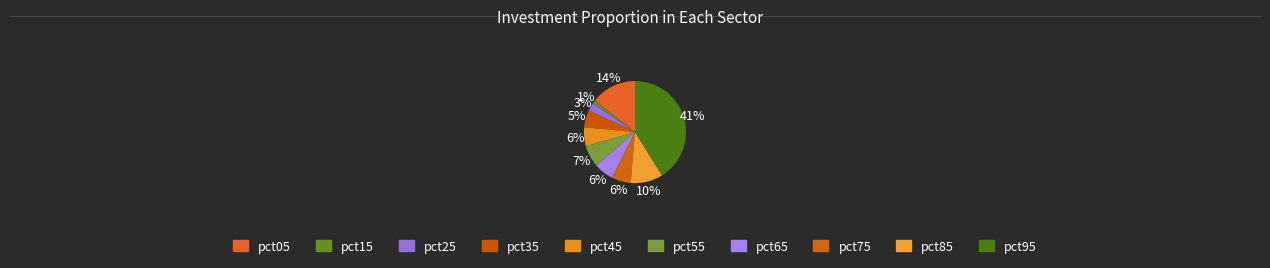

How many slices are in this pie chart?

10